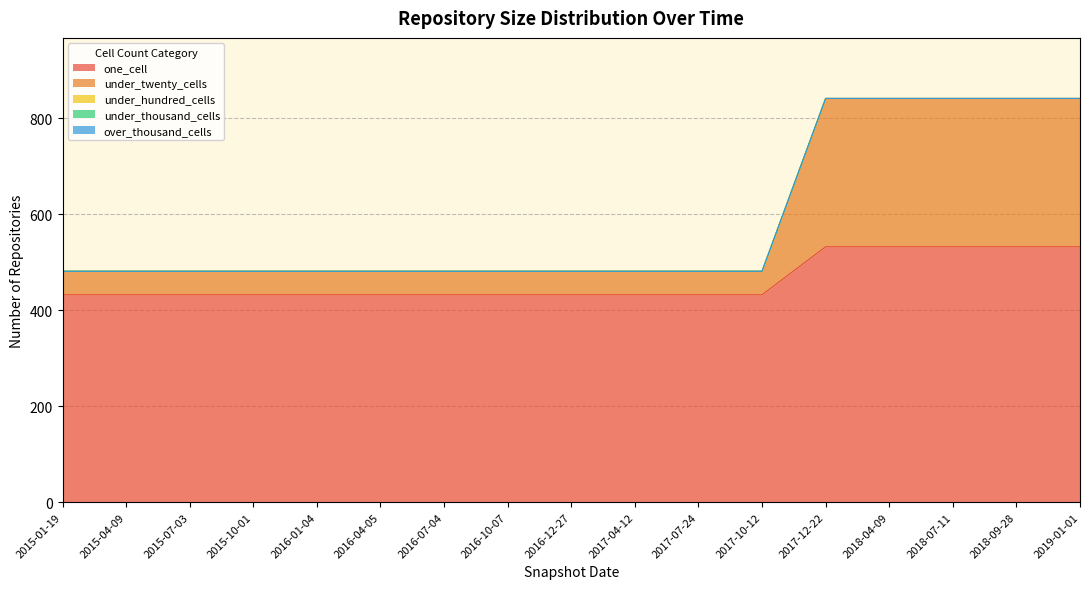

True or false: under_thousand_cells has more than 0 points higher than both neighbors.

False